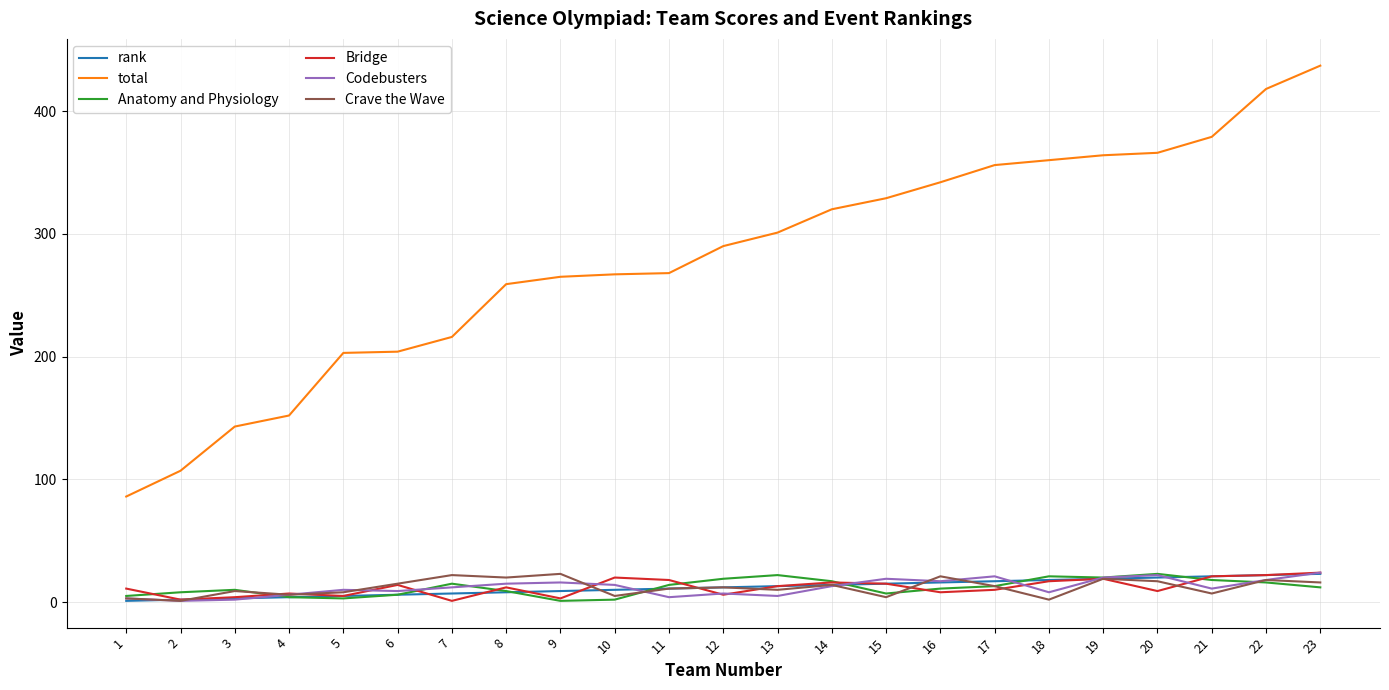

At how many categories does at least one series exceed 346?

7